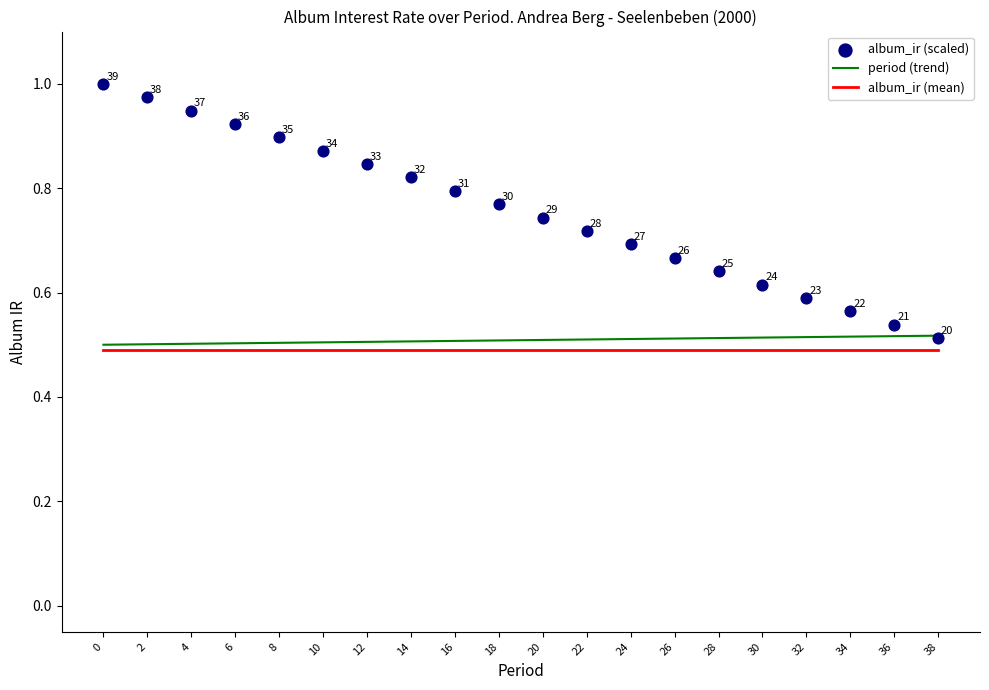

Is the value of album_ir (scaled) at 4 greater than the value of album_ir (mean) at 36?

Yes